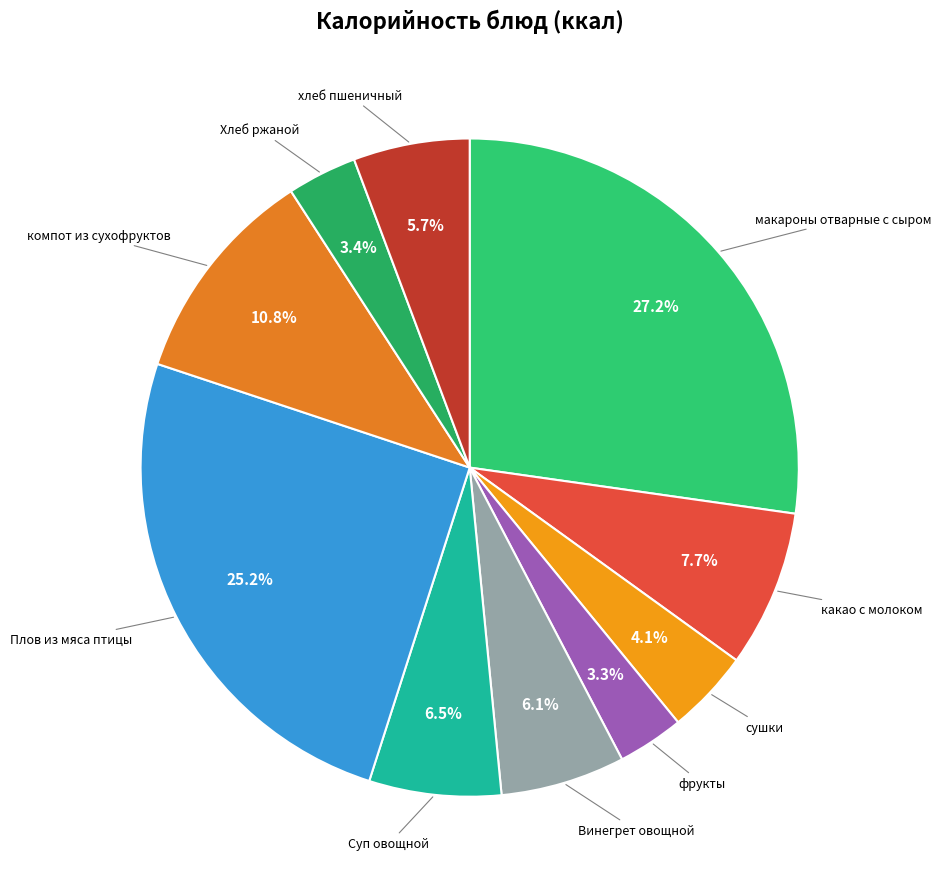

How many segments does this pie chart have?

10